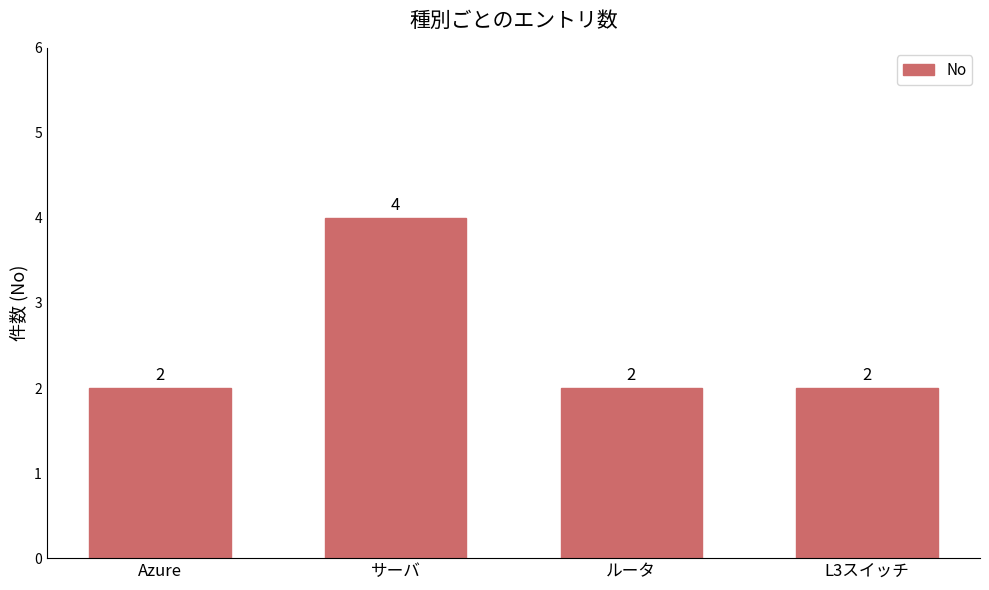

What is the sum of the values at ルータ and サーバ?

6